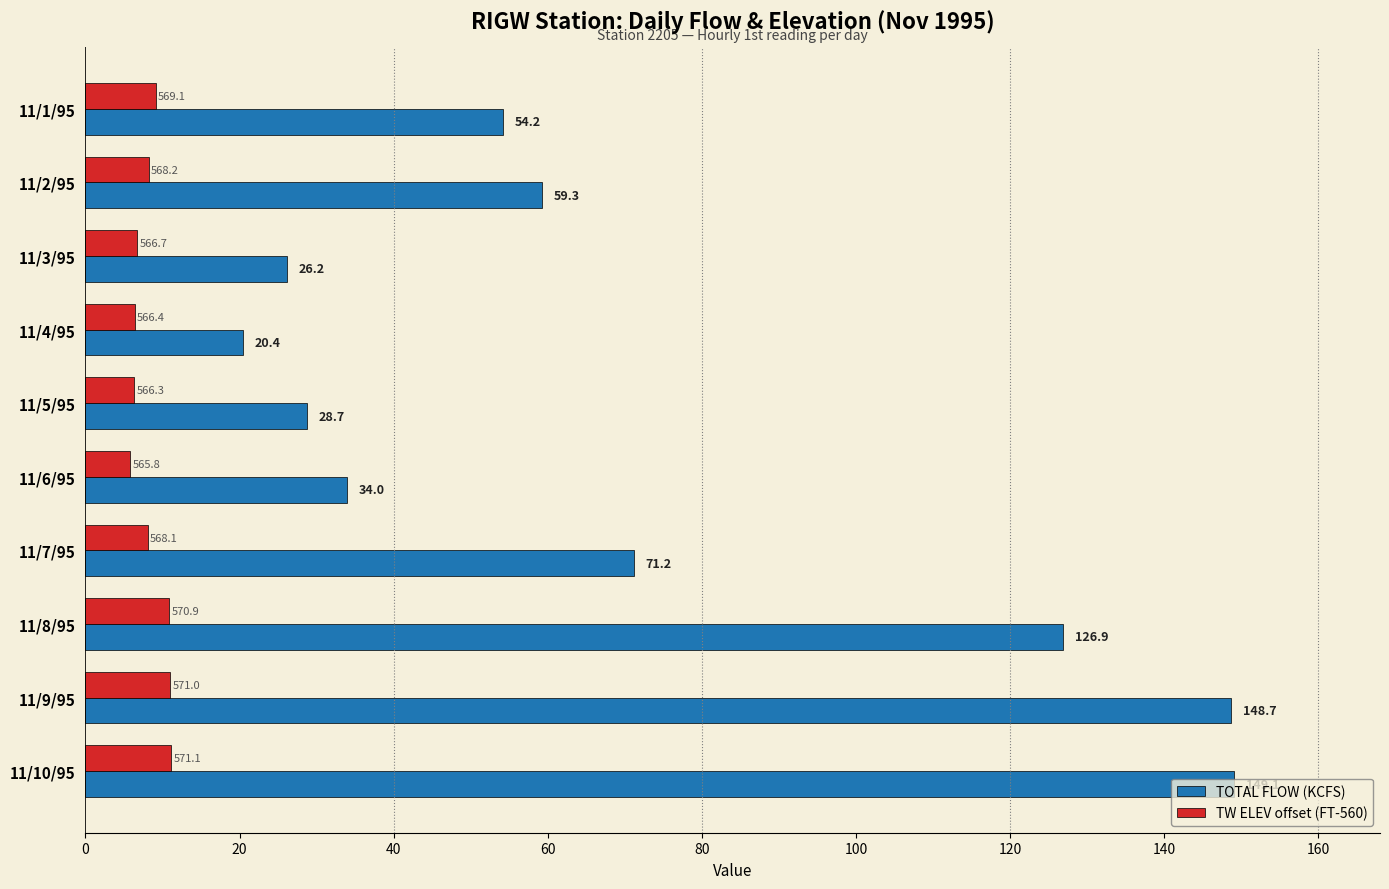

The TW ELEV offset (FT-560) series shows 9.1 at 11/1/95. True or false?

True